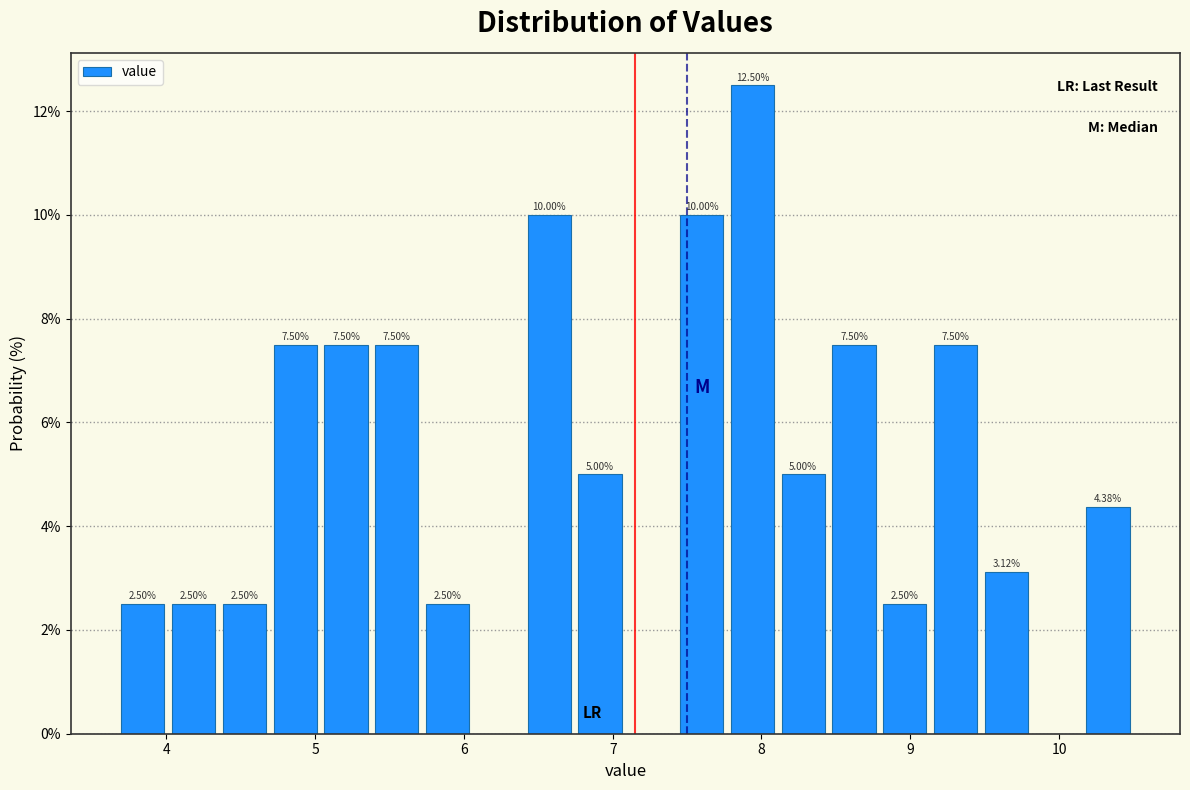

Around what value on the x-axis is the tallest bar? Give the approximate position of its centre, as read against the axis.

7.9